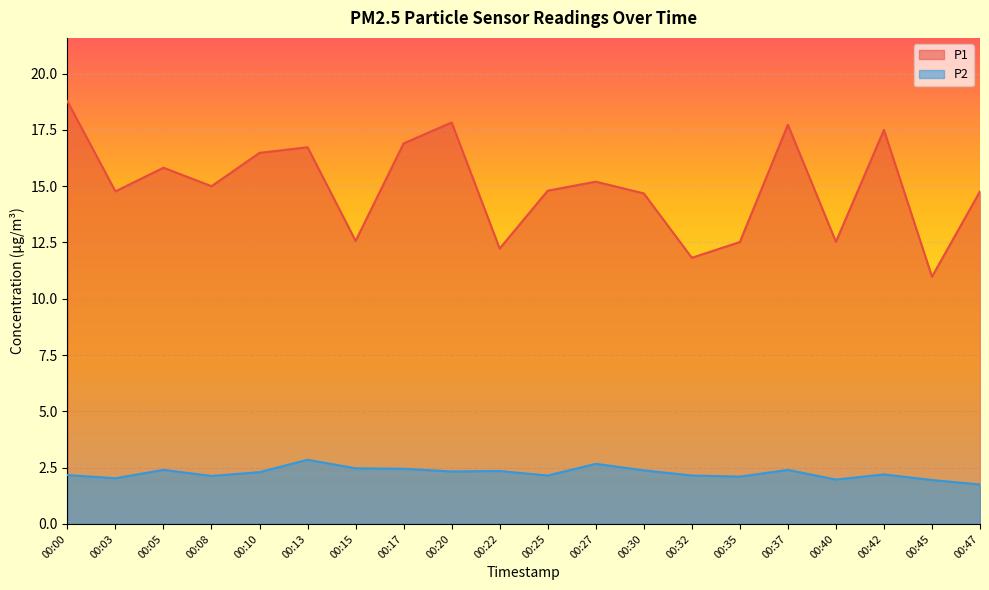

Rank the series at 00:15 from lowest to highest value.

P2, P1